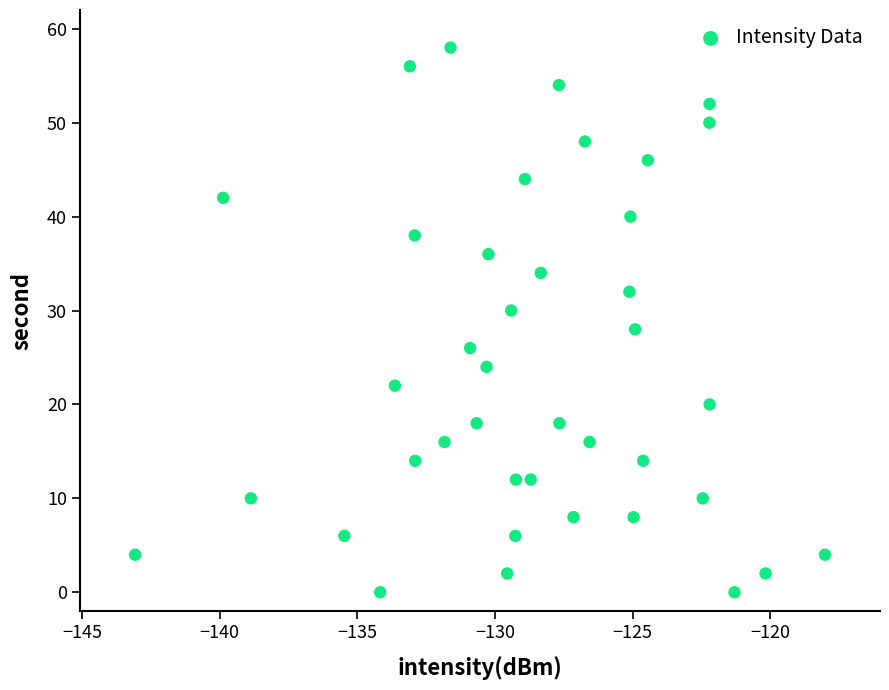

What is the range of Y values (max minus min)?

58